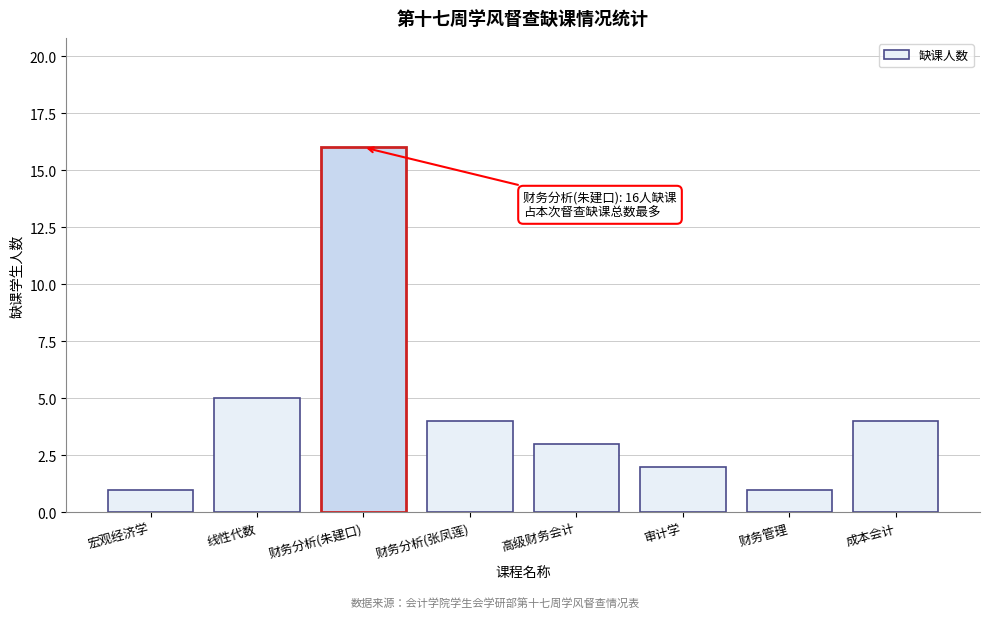

Reading left to right, what are all the values shown in this chart?

1	5	16	4	3	2	1	4